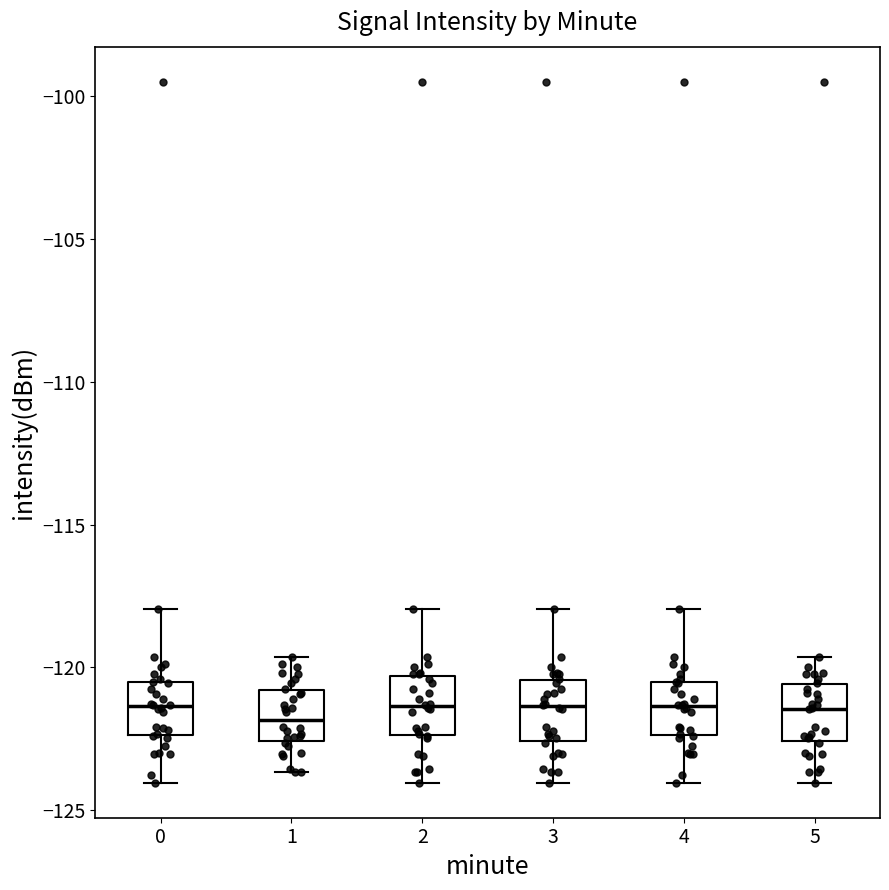

Where is the upper edge of the box at x = 1 on the y-axis? The values are not printed on the chart, so give them approximately, as read against the axis.

-121.0